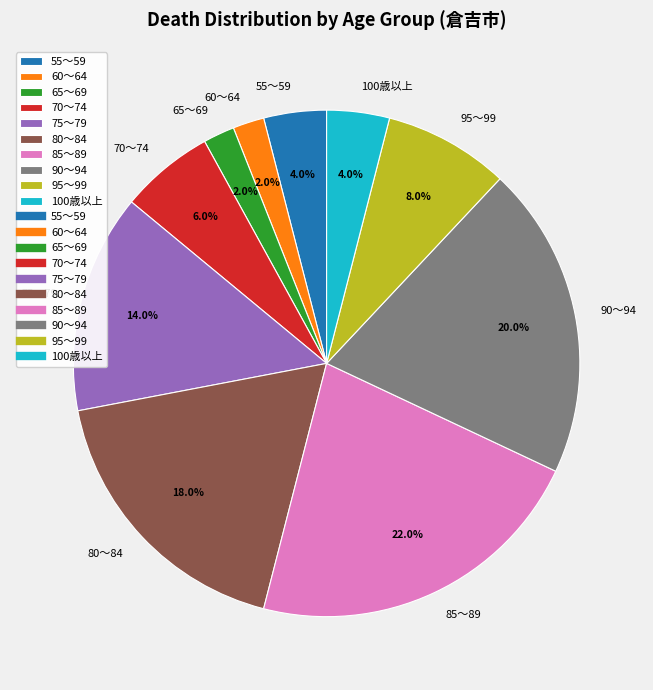

Is it true that 55～59 is 4% of the pie?

True